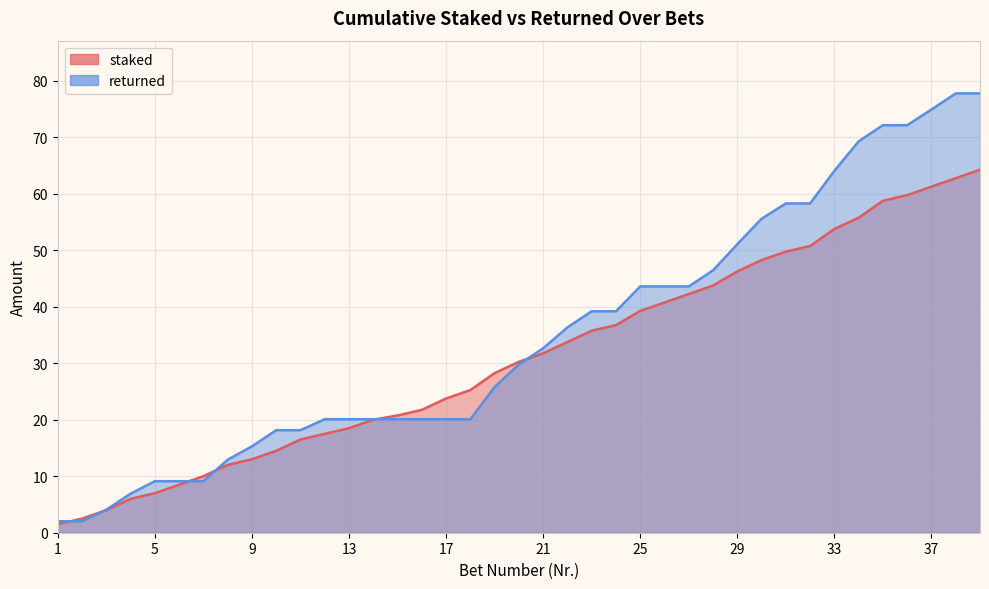

After their last crossing, which series has the higher values: staked or returned?

returned